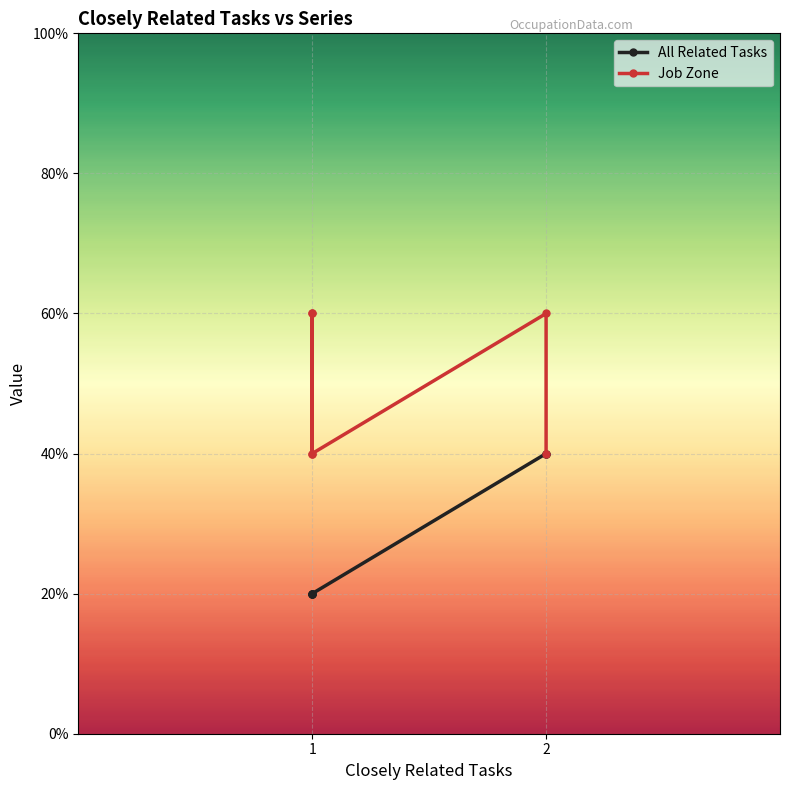

The value of All Related Tasks at 1 is 2. True or false?

False